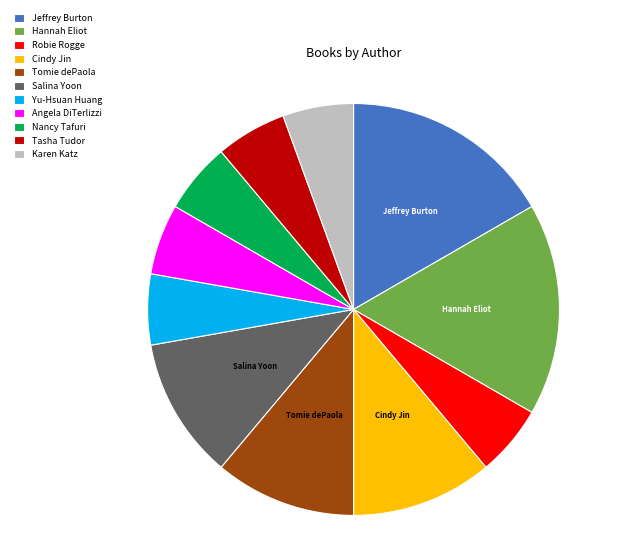

Which has a higher value, Tasha Tudor or Tomie dePaola?

Tomie dePaola